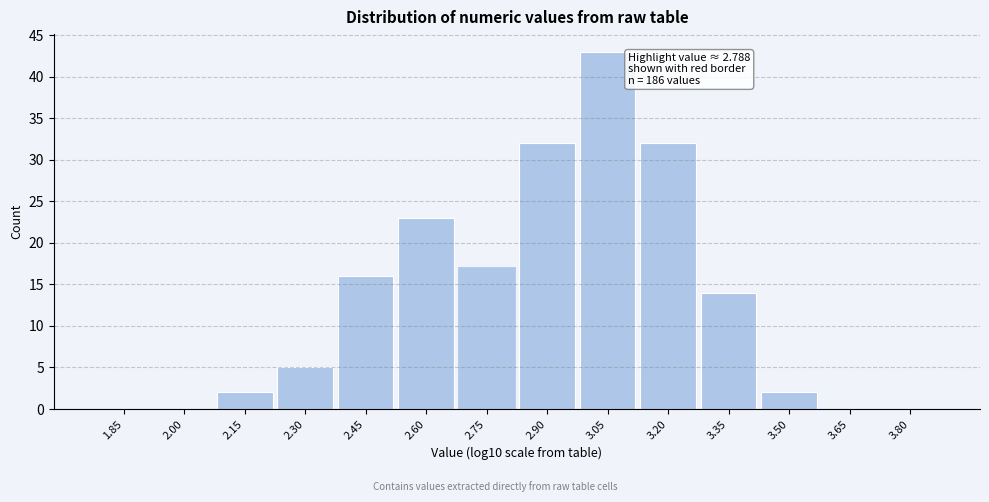

Reading left to right, what are all the values shown in this chart?

1.85=0	2.00=0	2.15=2	2.30=5	2.45=16	2.60=23	2.75=17	2.90=32	3.05=43	3.20=32	3.35=14	3.50=2	3.65=0	3.80=0